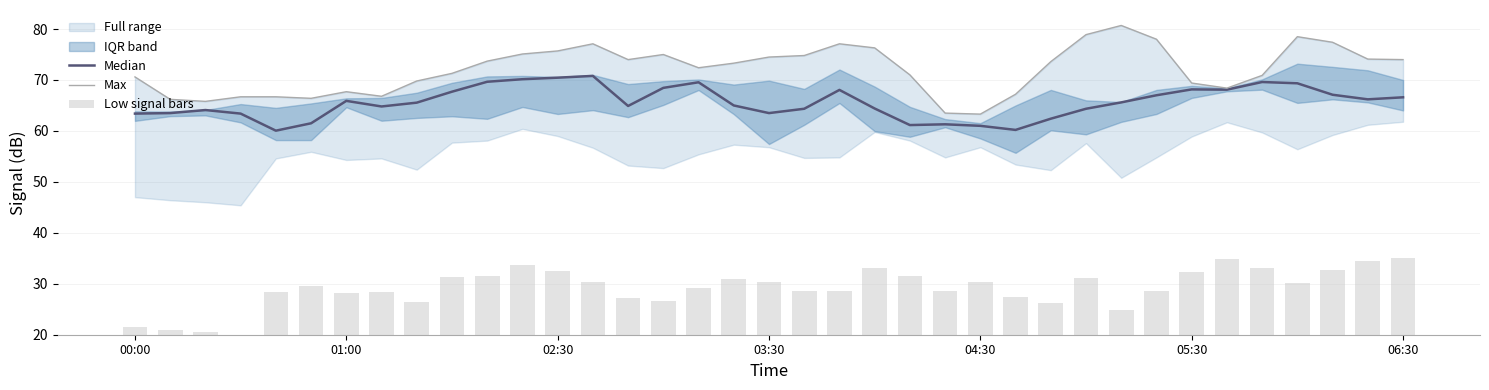

At 03:30, list the series in order from largest to smallest.

Max, Median, Low signal bars